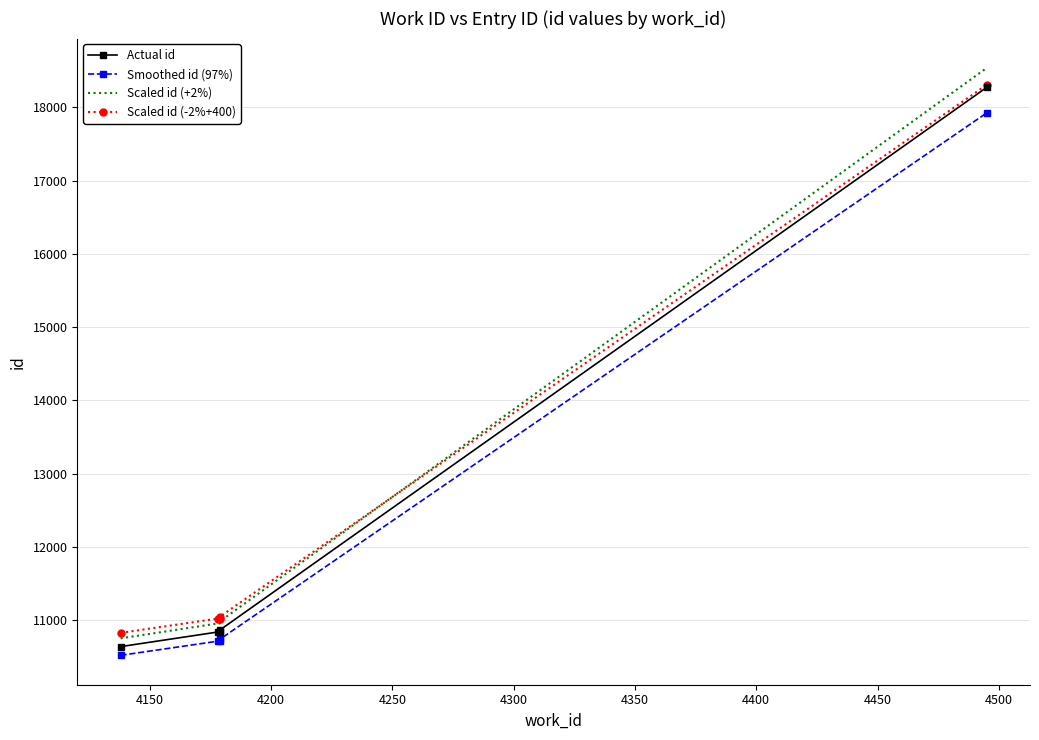

How many values in the Smoothed id (97%) series exceed 10714?

3